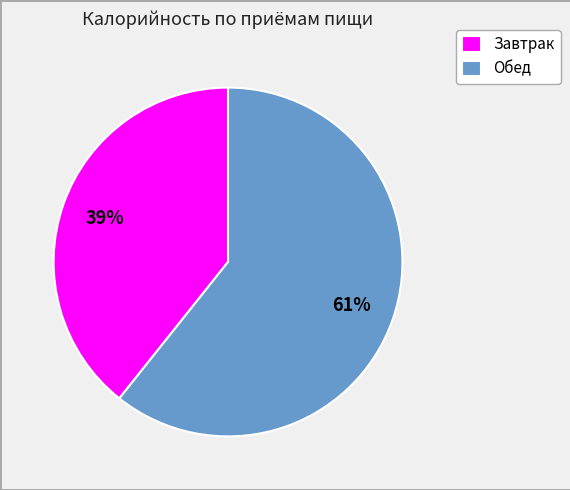

Which category has the smallest portion of the pie?

Завтрак